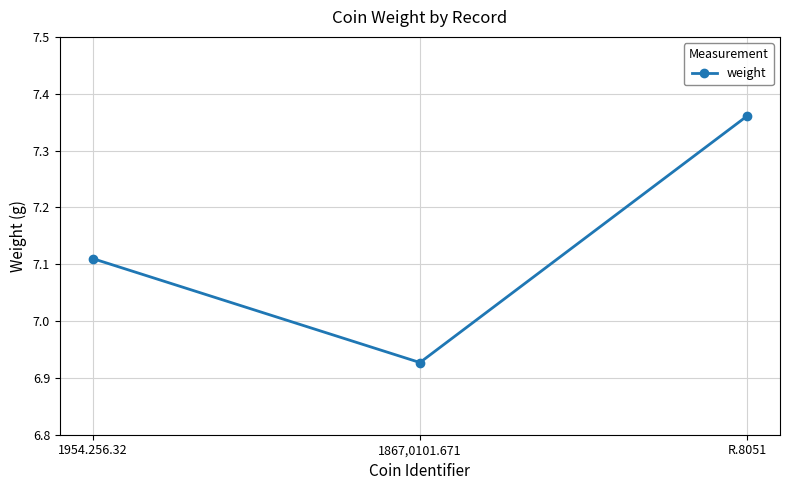

How many data points are less than 7?

1